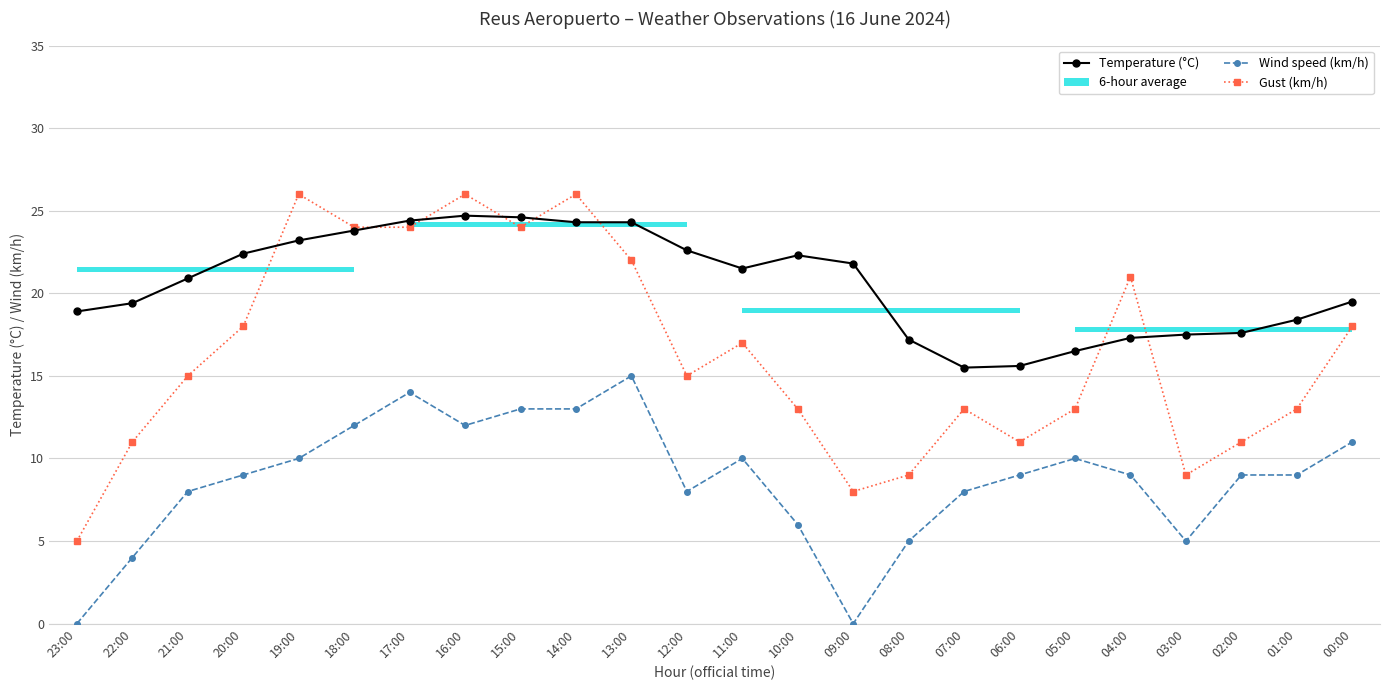

What position from the left is 23:00?

1